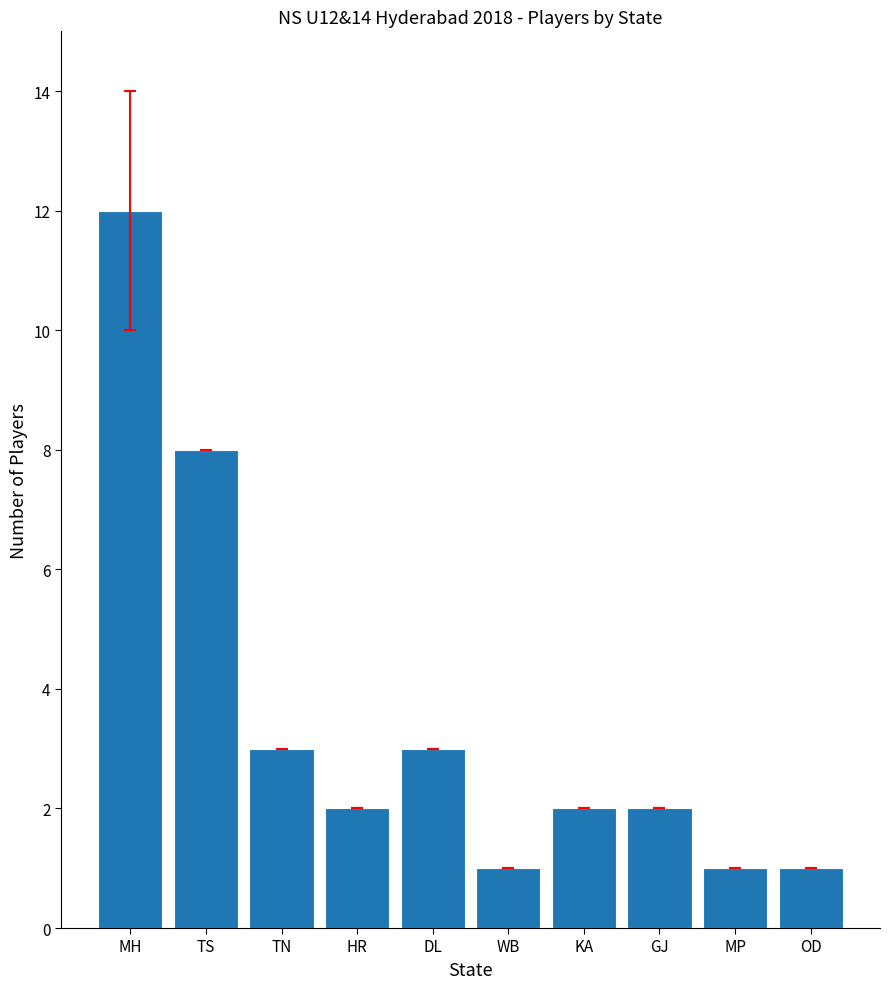

Which label corresponds to the largest value in the chart?

MH